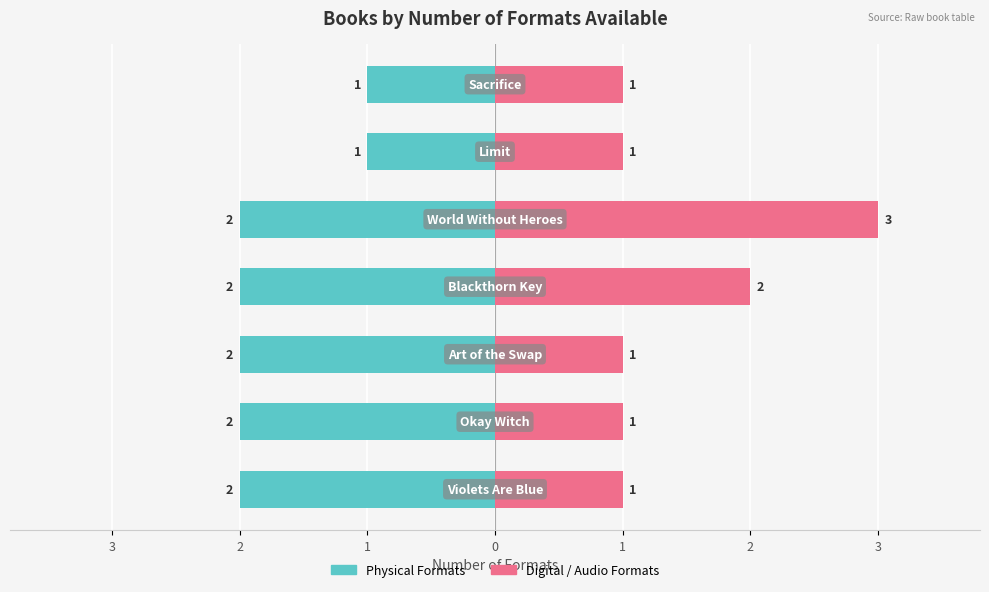

Reading left to right, list all the values displayed in this chart.

Physical Formats: -2	-2	-2	-2	-2	-1	-1
Digital / Audio Formats: 1	1	1	2	3	1	1